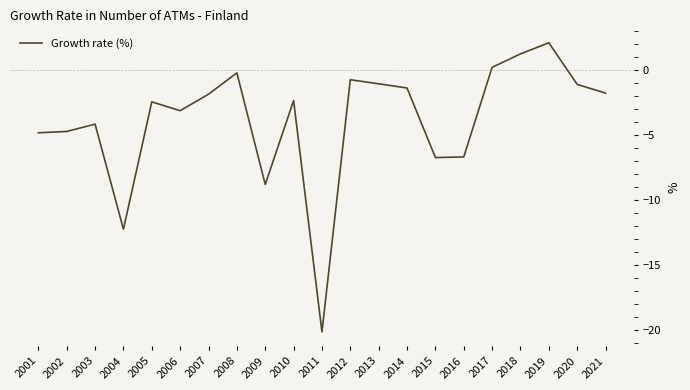

Read the value at 2009.

-8.8